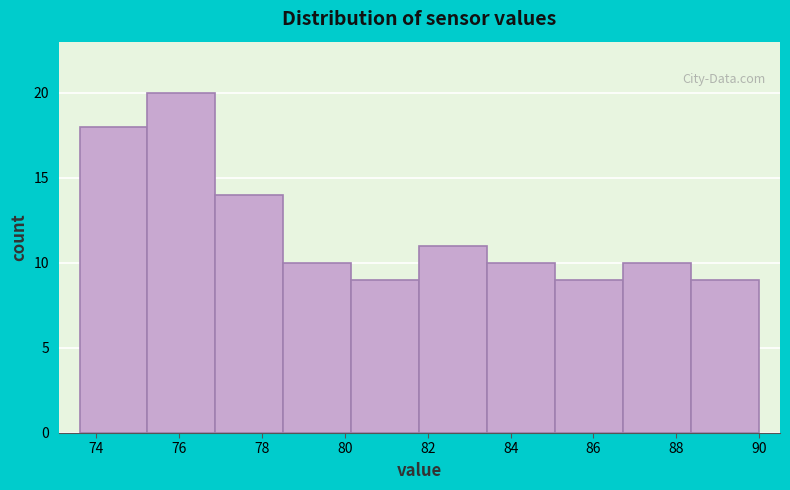

Reading left to right, list every bar in this chart as the range it spans on the x-axis followed by its height. Neither the bar edges nor the heights are printed on the chart, so give them approximately, as read against the axes.

73.60 to 75.24: 18
75.24 to 76.88: 20
76.88 to 78.52: 14
78.52 to 80.16: 10
80.16 to 81.80: 9
81.80 to 83.44: 11
83.44 to 85.08: 10
85.08 to 86.72: 9
86.72 to 88.36: 10
88.36 to 90.00: 9